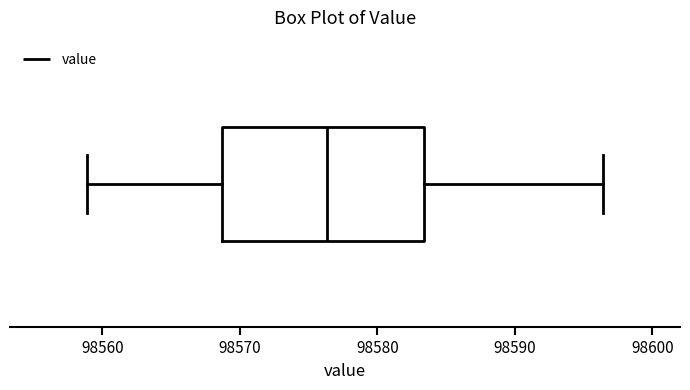

Where is the left edge of the box on the x-axis? The values are not printed on the chart, so give them approximately, as read against the axis.

98569